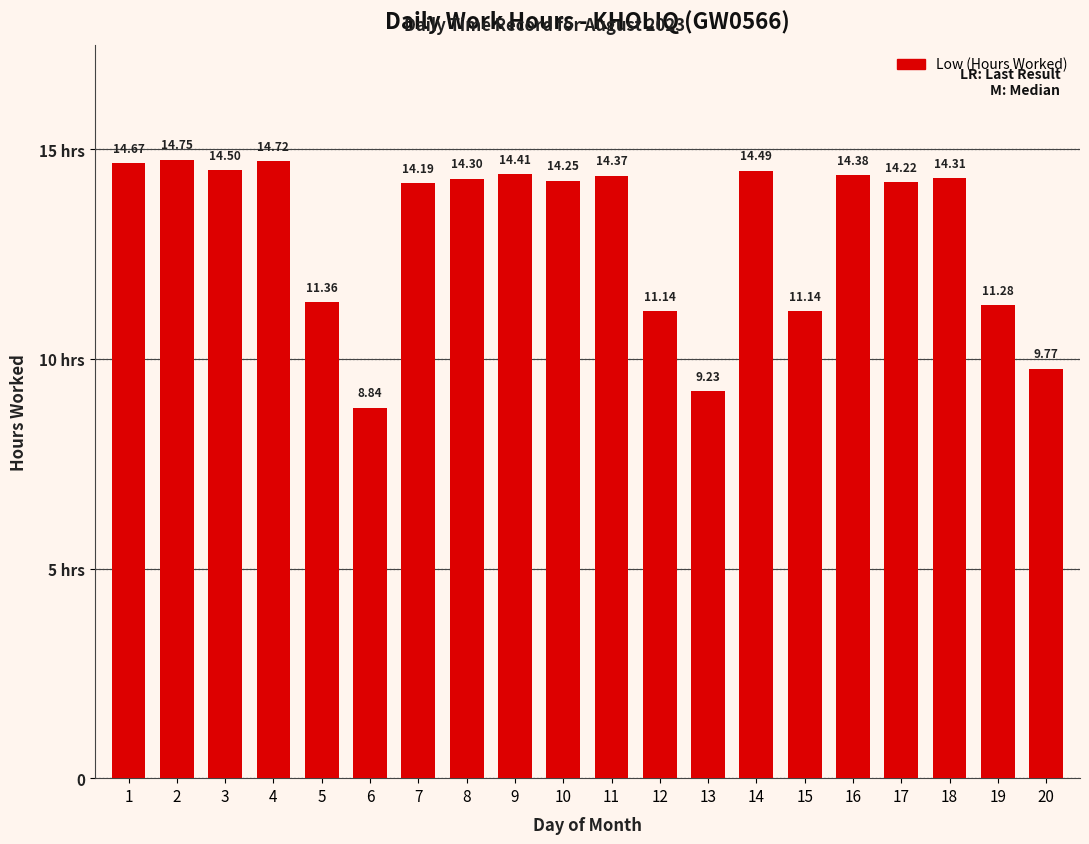

Read the value at 9.

14.4